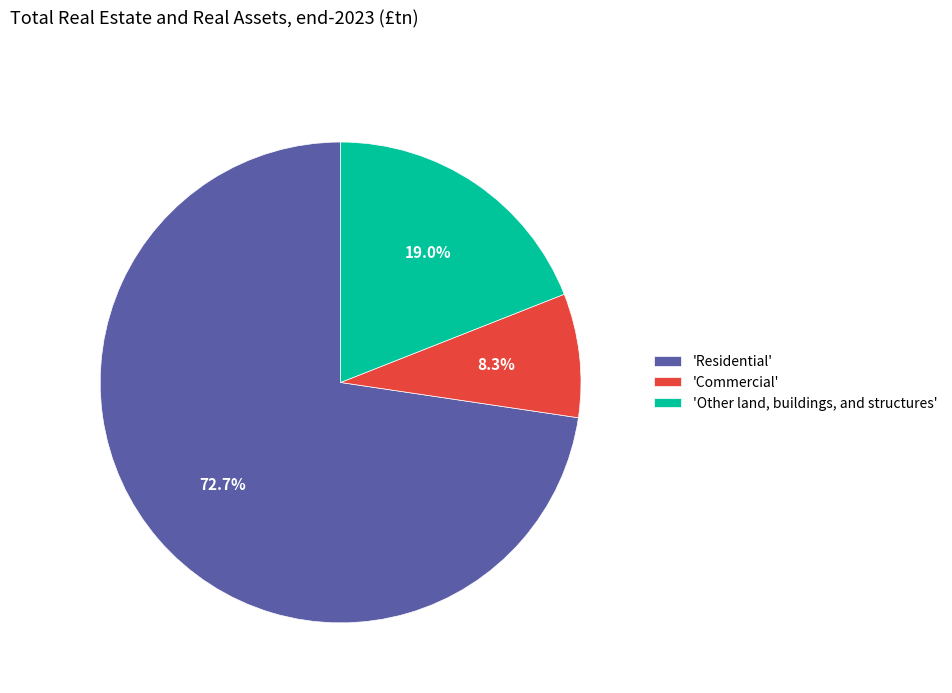

What is the smallest slice in the pie chart?

'Commercial'